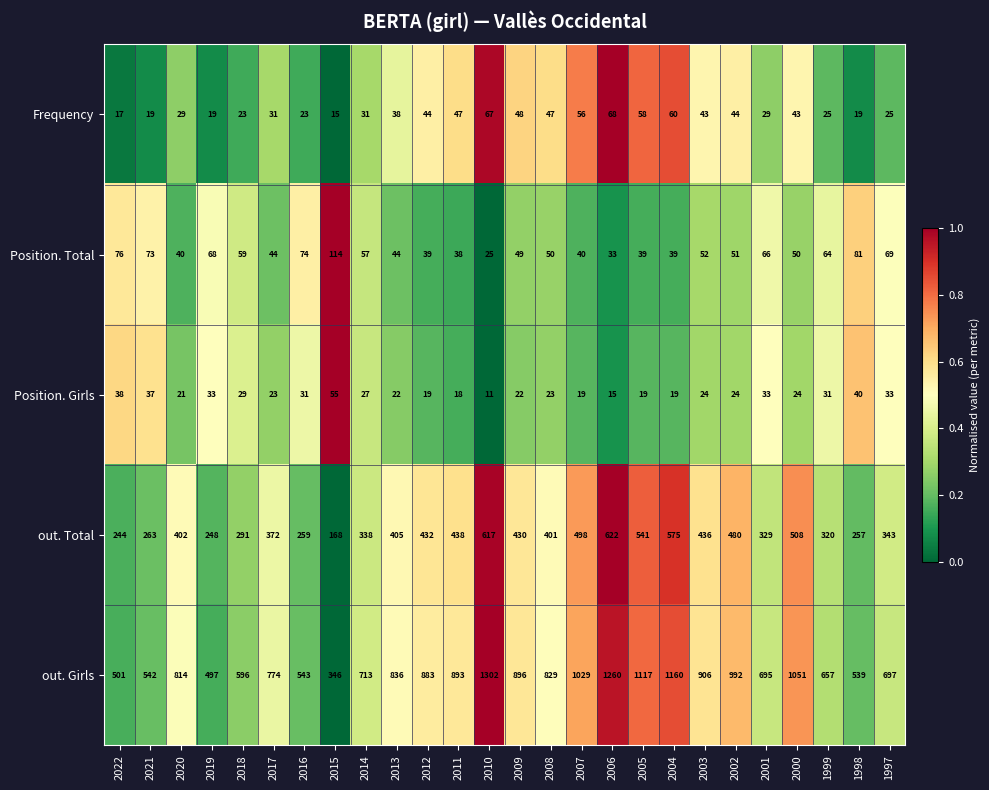

True or false: Frequency has a value of 41 at 2004.

False